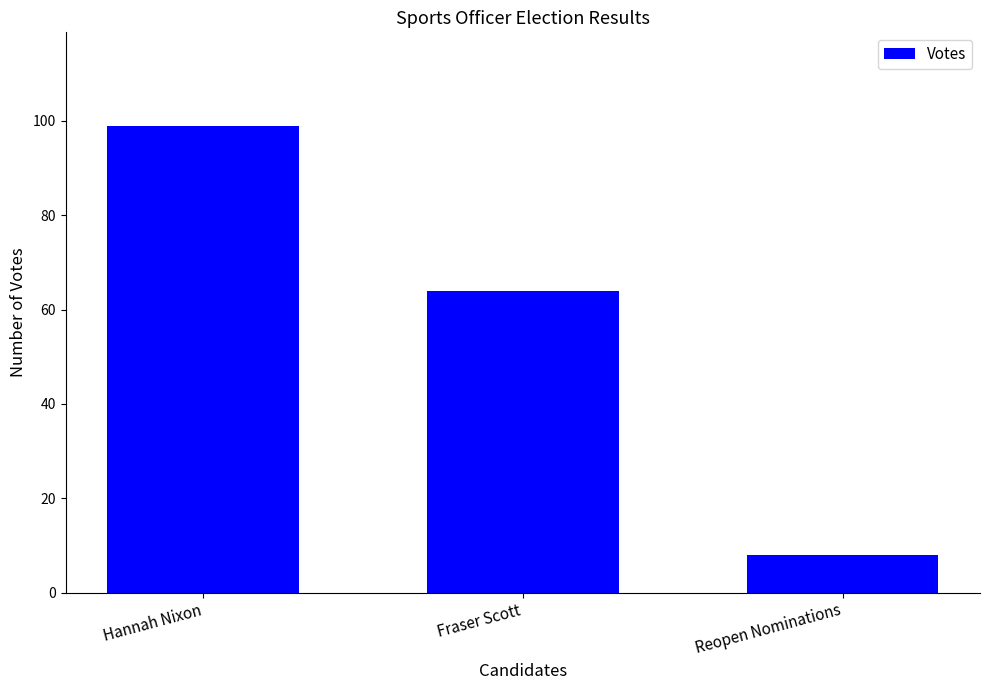

What is the smallest value displayed?

8